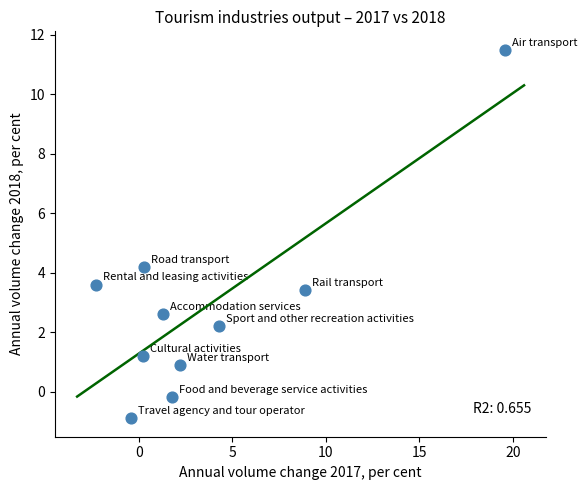

What is the average Y value?

2.9